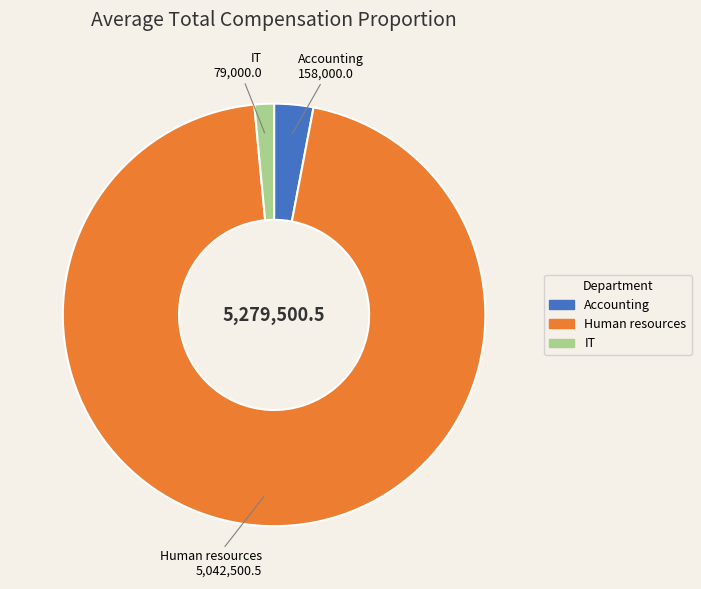

Between Human resources and IT, which is larger?

Human resources